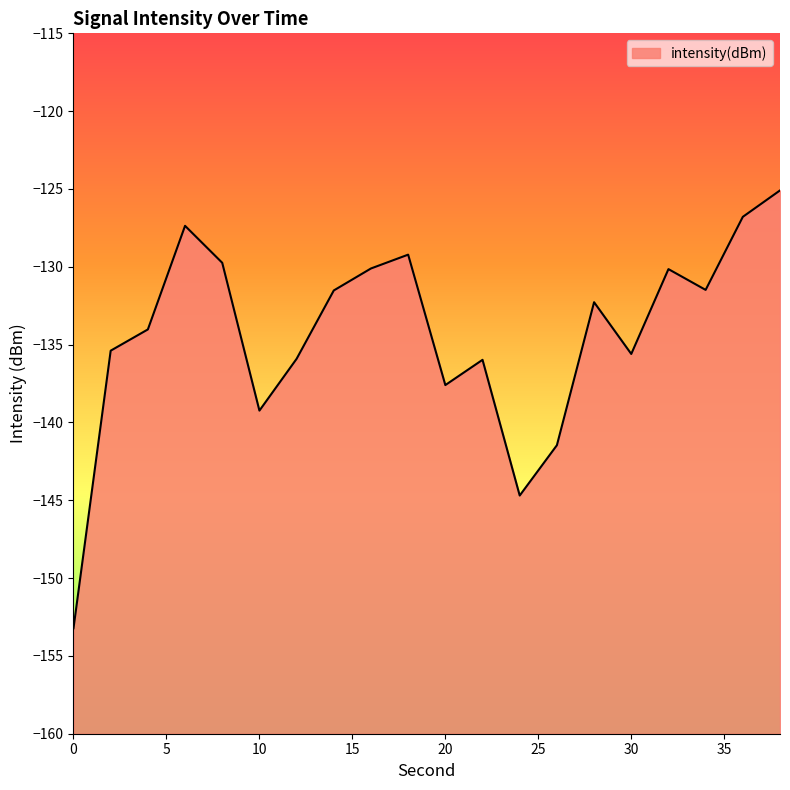

What is the change in value from 8 to 24?

-15.0